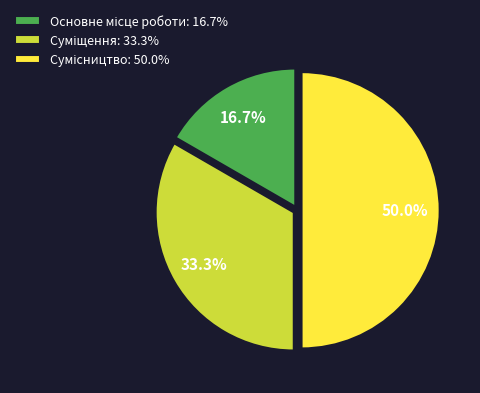

Is there any slice that represents more than half of the pie?

No